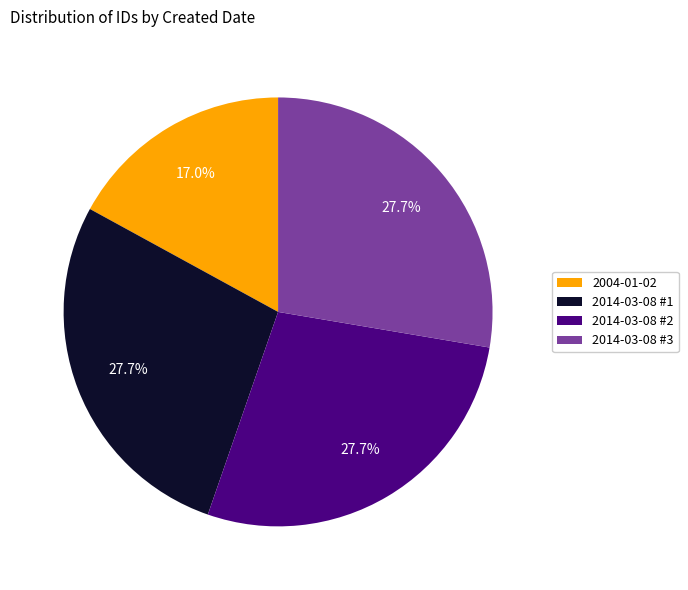

How many segments does this pie chart have?

4